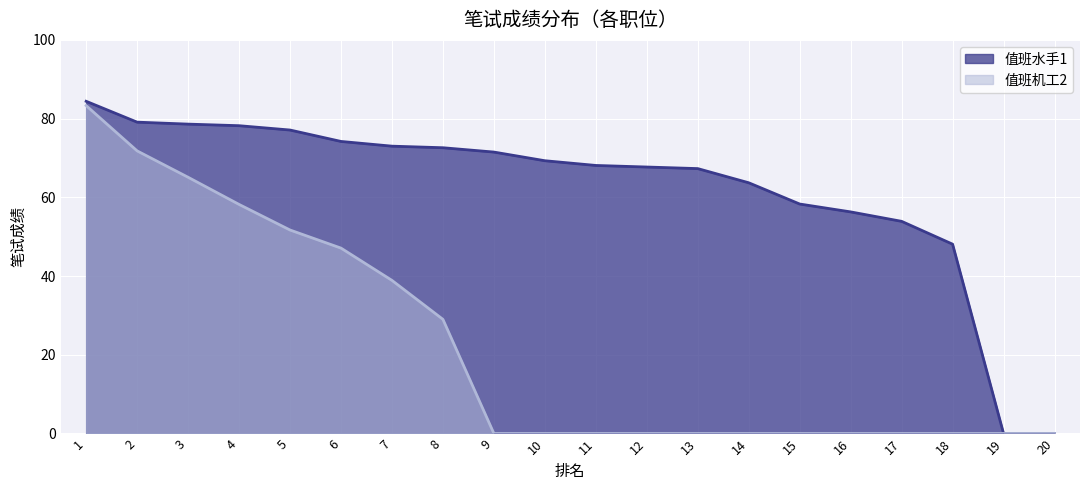

Rank the series by their average value, from lowest to highest.

值班机工2, 值班水手1